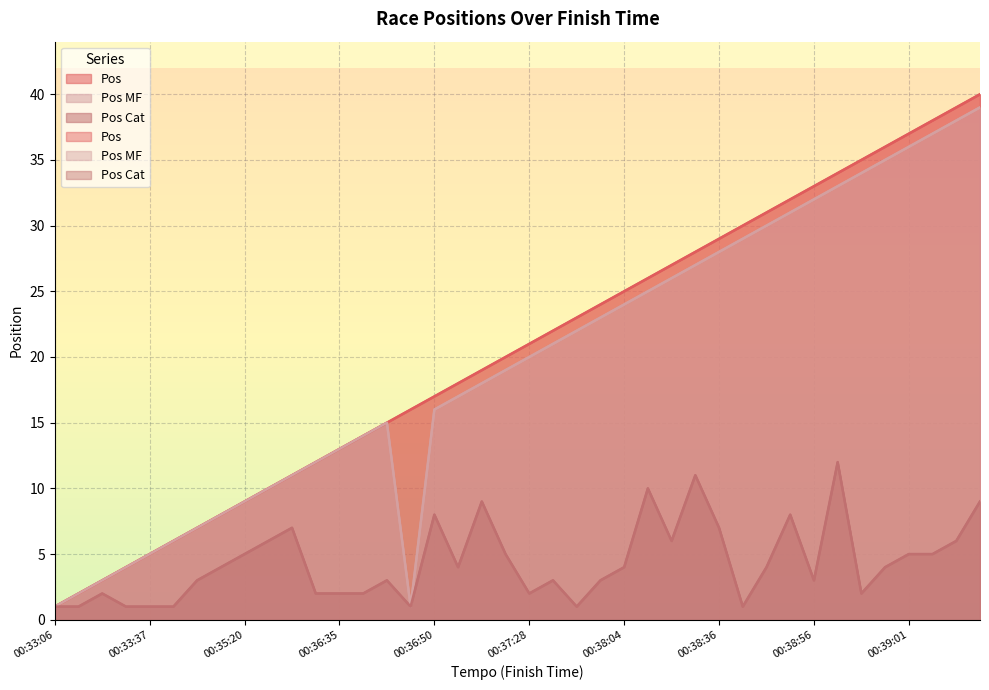

True or false: Pos Cat and Pos cross at least once.

False